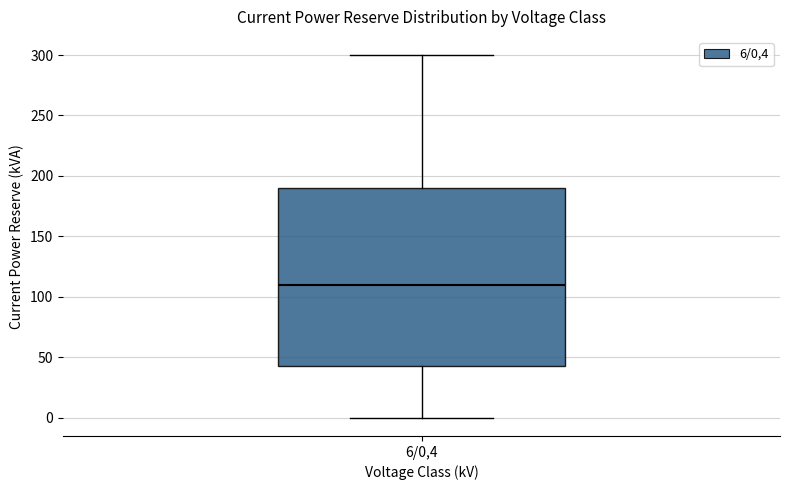

Read this box plot against the y-axis: the position of the median line, the range covered by the box, and the ends of both whiskers. The values are not printed on the chart, so give them approximately, as read against the axis.

median 110, box 45 to 190, whiskers 0 to 300